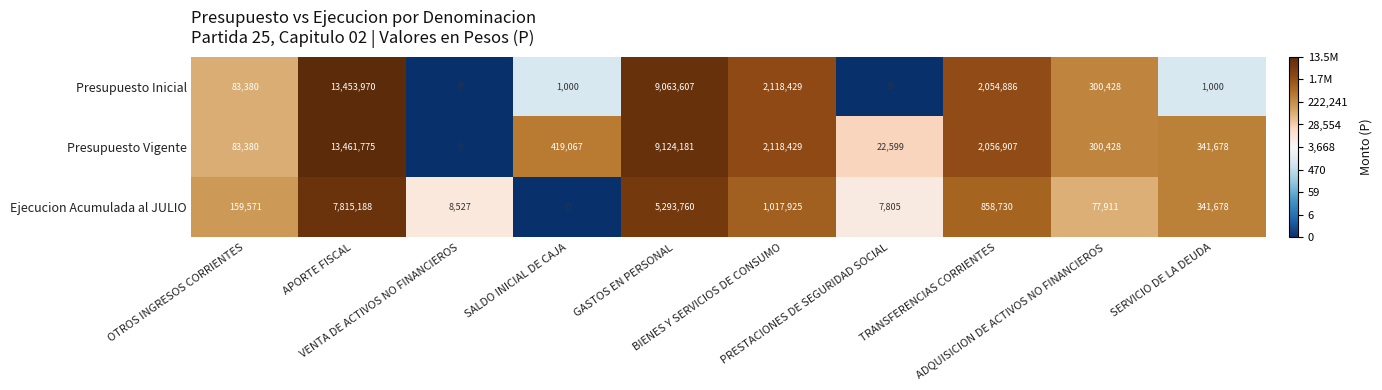

Which series has the largest total across all categories?

Presupuesto Vigente